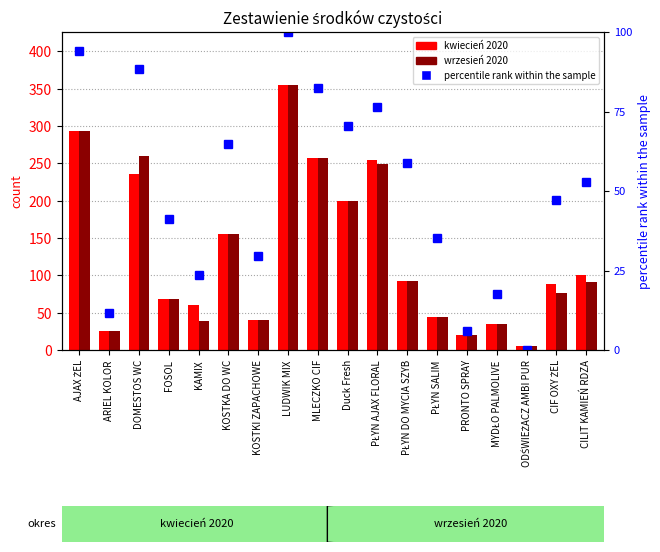

Rank the series at PŁYN AJAX FLORAL from lowest to highest value.

percentile rank within the sample, wrzesień 2020, kwiecień 2020